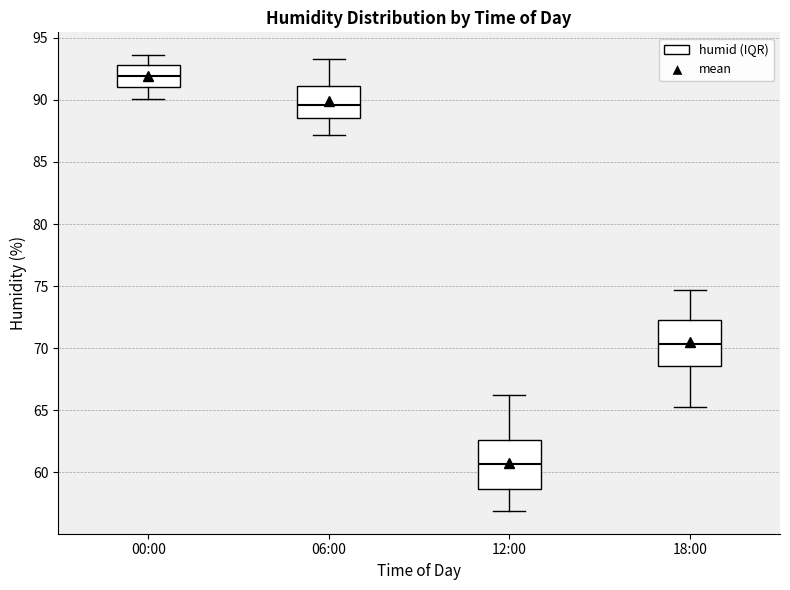

Which box has the highest median line?

00:00